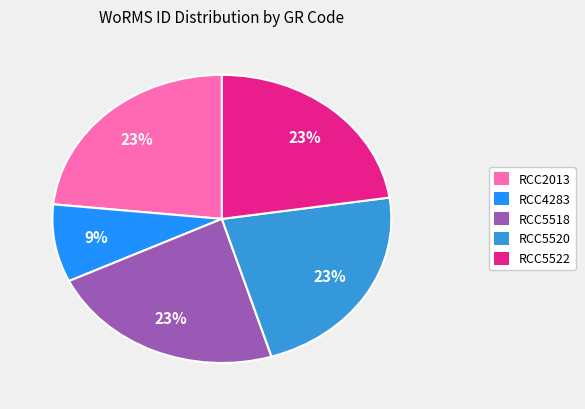

Is there a majority slice in this chart?

No